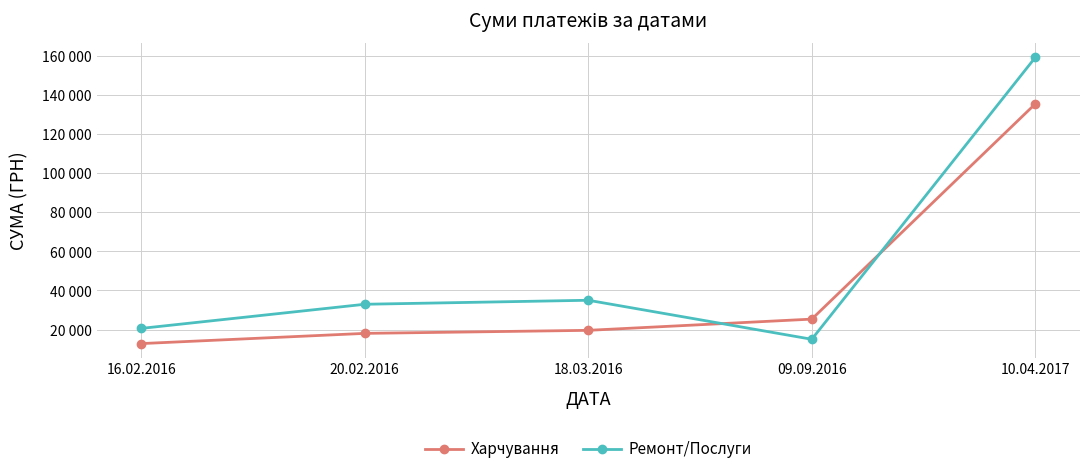

True or false: Харчування has more than 2 points higher than both neighbors.

False